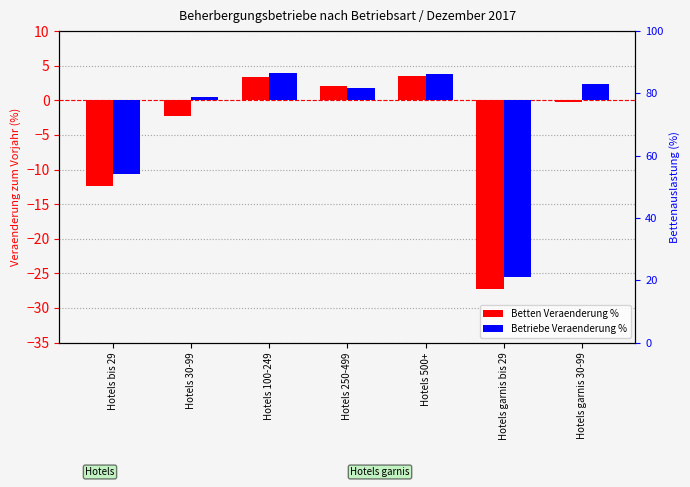

How many groups of bars are there?

7